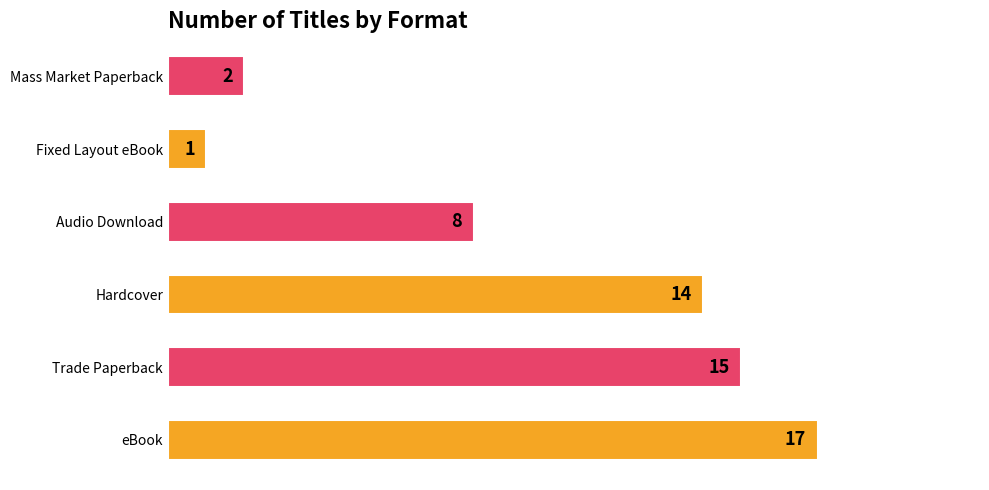

What is the average value?

10